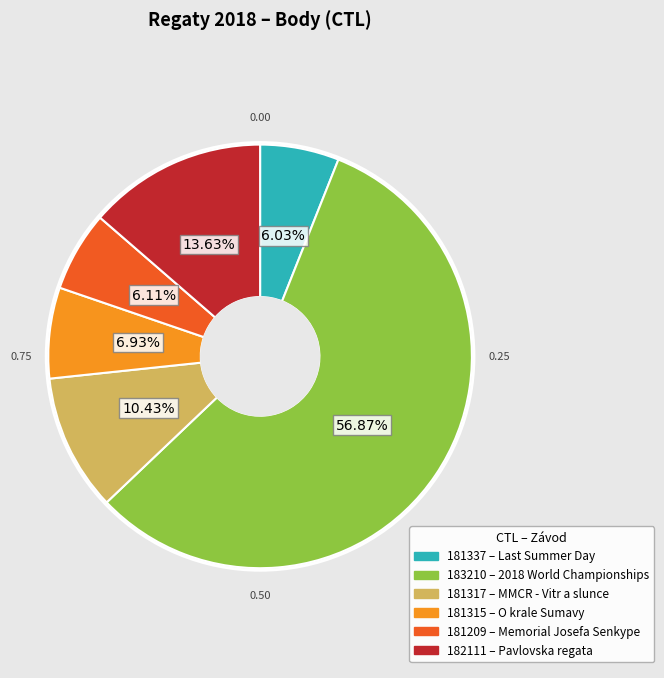

Which category has the biggest portion of the pie?

183210